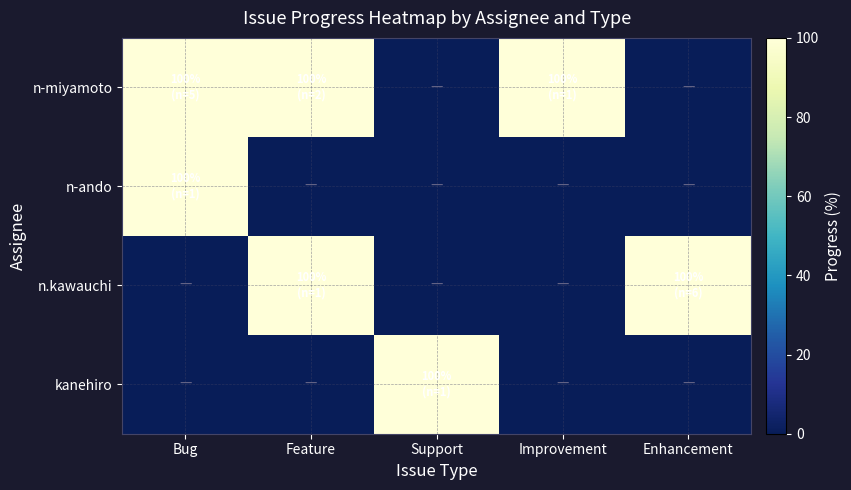

Rank the series by their maximum value, from lowest to highest.

n-miyamoto, n-ando, n.kawauchi, kanehiro